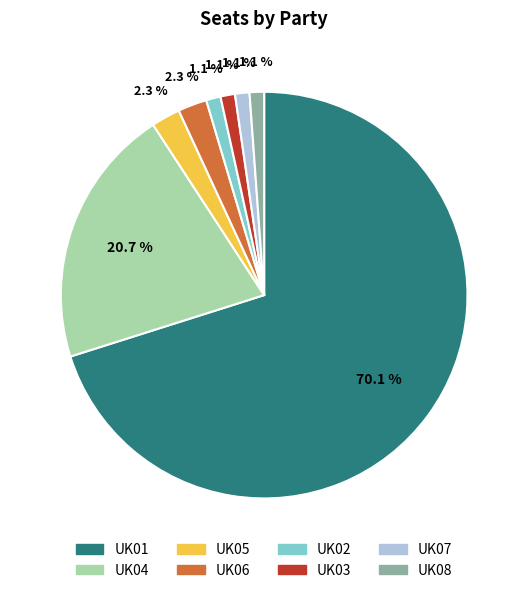

Does UK03 represent more than half of the total?

No